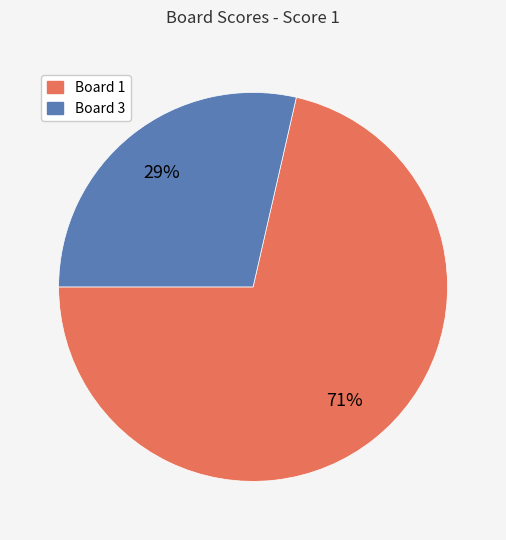

To the nearest percent, what is the average slice percentage?

50%